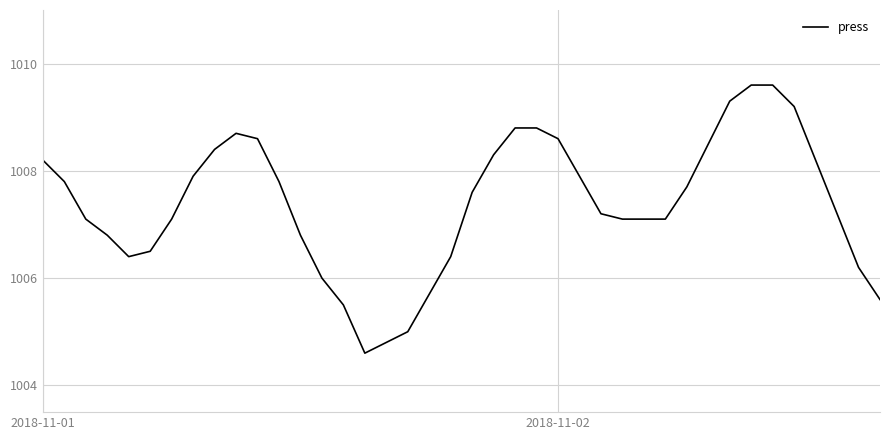

What is the smallest value displayed?

1004.6